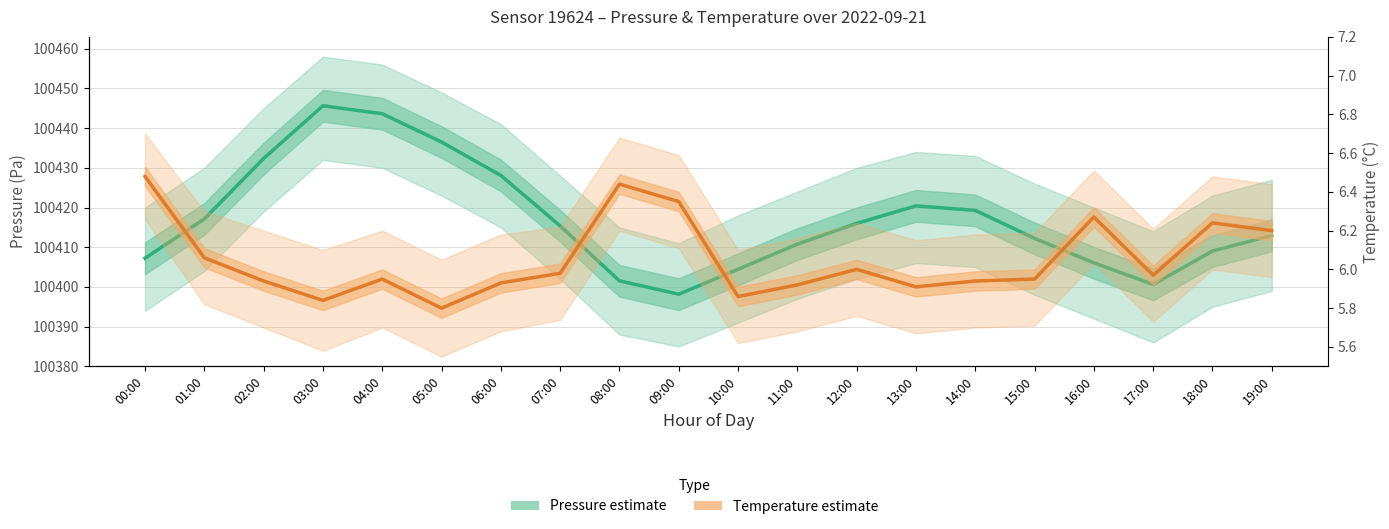

Rank the series at 04:00 from highest to lowest value.

Pressure (Pa), Temperature (°C)